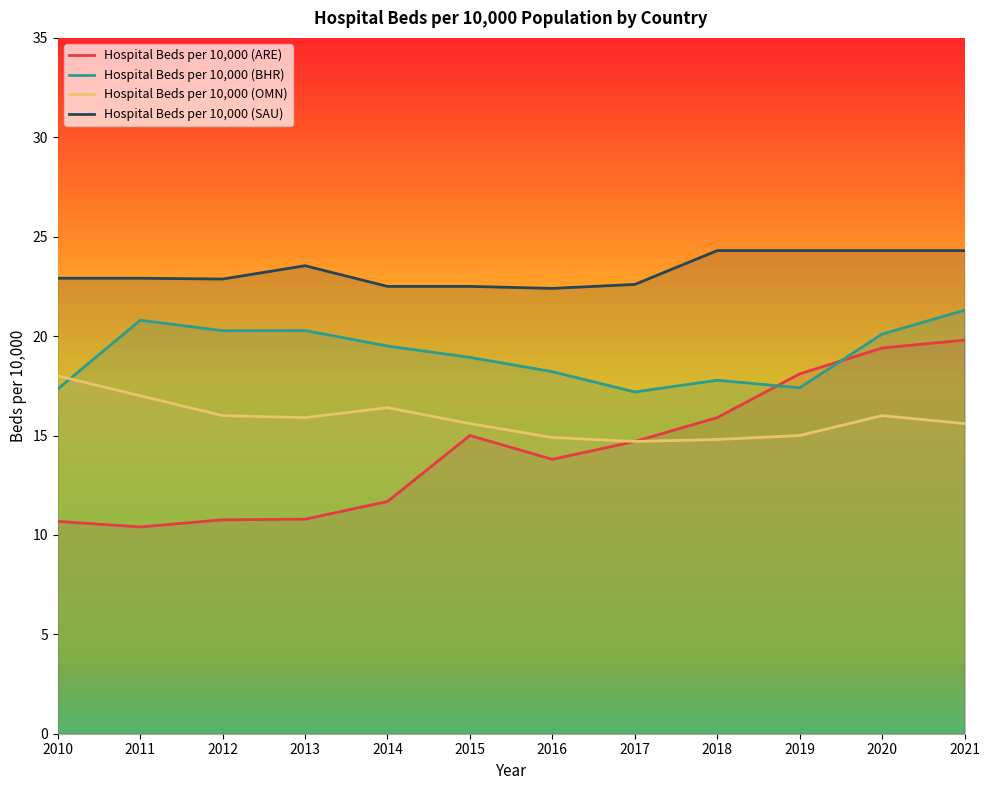

The value of Hospital Beds per 10,000 (OMN) at 2020 is 16.0. True or false?

True